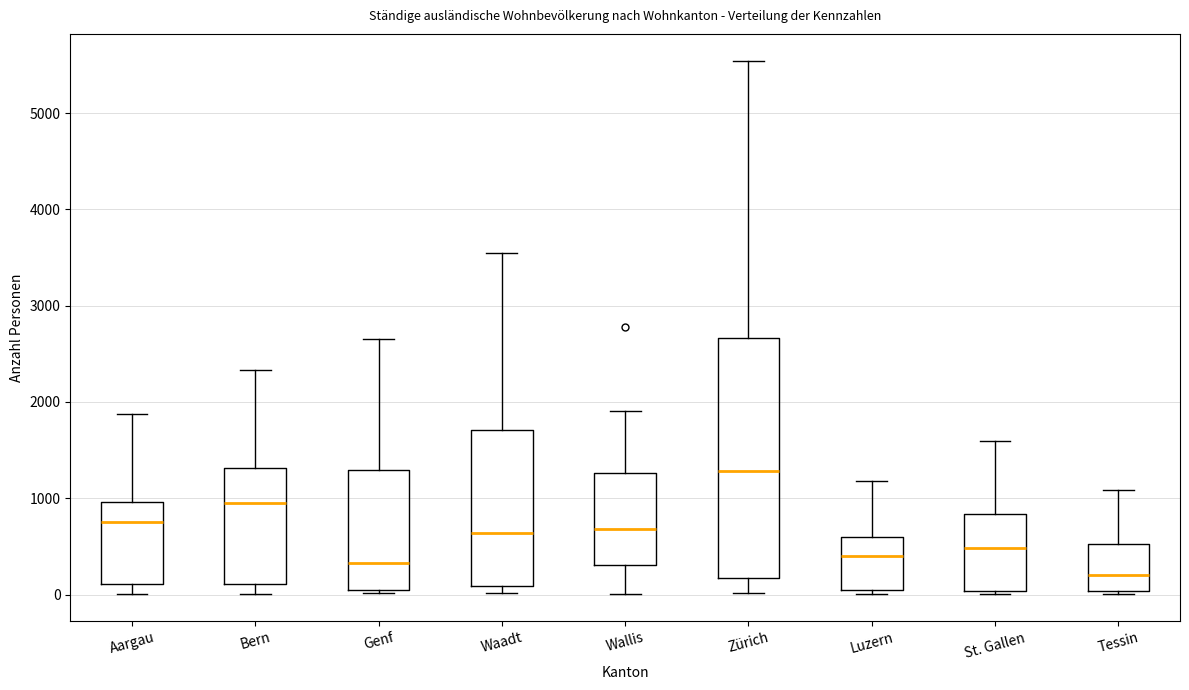

Reading left to right, transcribe this box plot: for each box, give where its median line is, the range the box spans, and where its two whiskers end, as read against the y-axis. The values are not printed on the chart, so give them approximately, as read against the axis.

Aargau: median 800, box 100 to 1000, whiskers 0 to 1900
Bern: median 900, box 100 to 1300, whiskers 0 to 2300
Genf: median 300, box 100 to 1300, whiskers 0 to 2700
Waadt: median 600, box 100 to 1700, whiskers 0 to 3500
Wallis: median 700, box 300 to 1300, whiskers 0 to 1900
Zürich: median 1300, box 200 to 2700, whiskers 0 to 5500
Luzern: median 400, box 0 to 600, whiskers 0 (just below the box's lower edge) to 1200
St. Gallen: median 500, box 0 to 800, whiskers 0 to 1600
Tessin: median 200, box 0 to 500, whiskers 0 to 1100